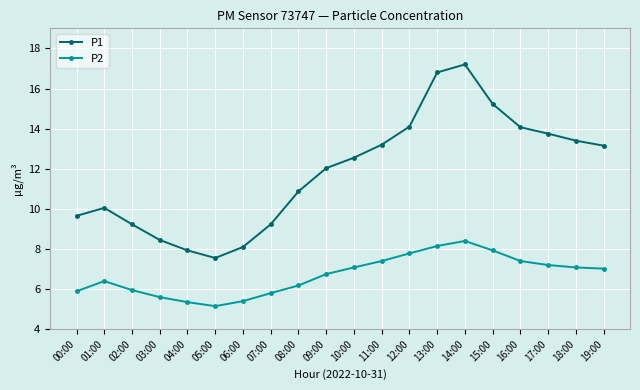

What is the difference between the highest and lowest values at 07:00?

3.4